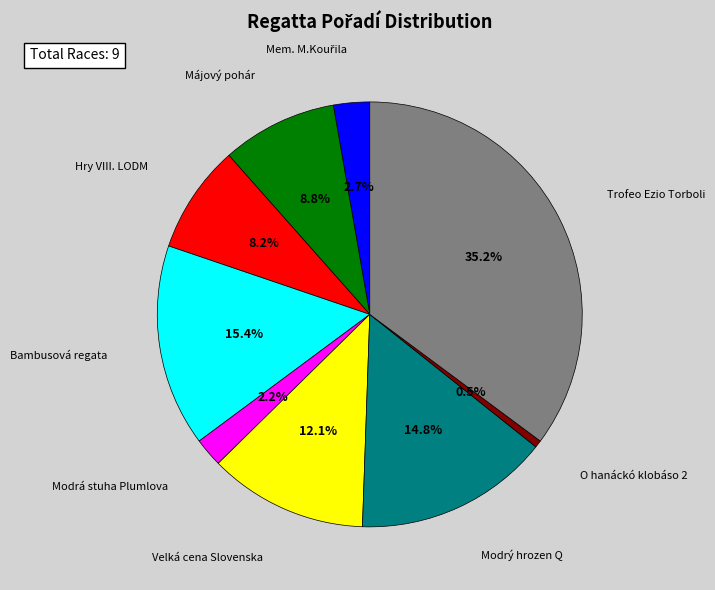

Does any single category account for the majority?

No